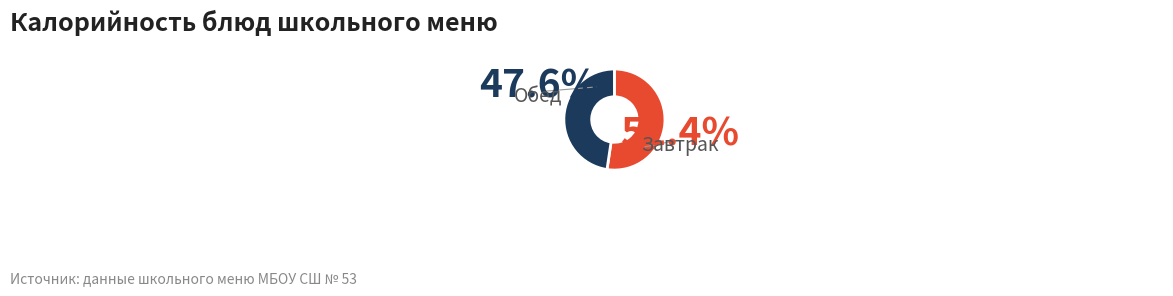

Is the sum of Обед and Завтрак greater than half?

Yes